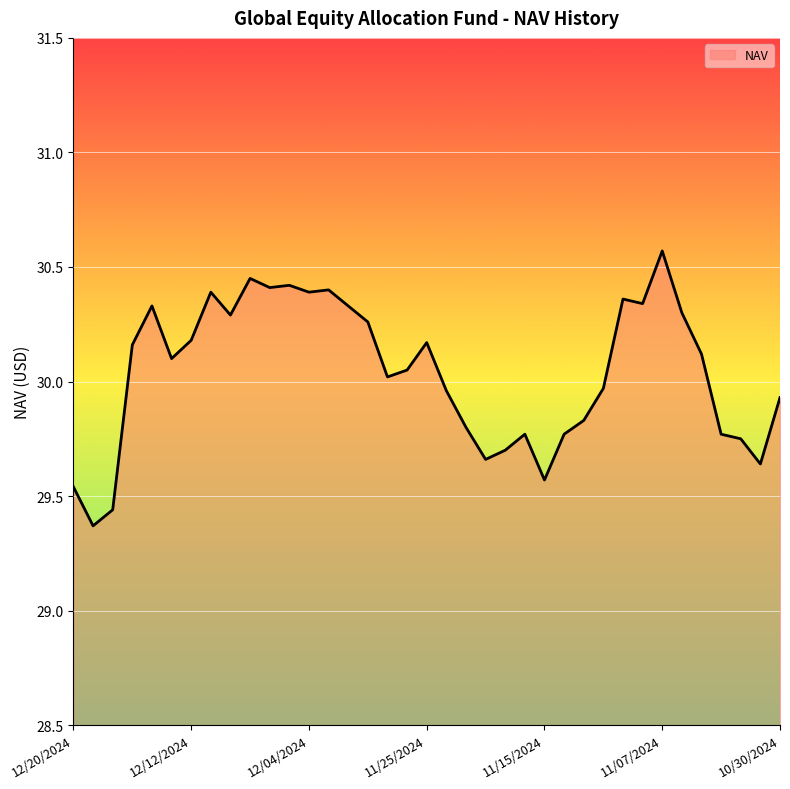

Does the chart have visible grid lines?

Yes